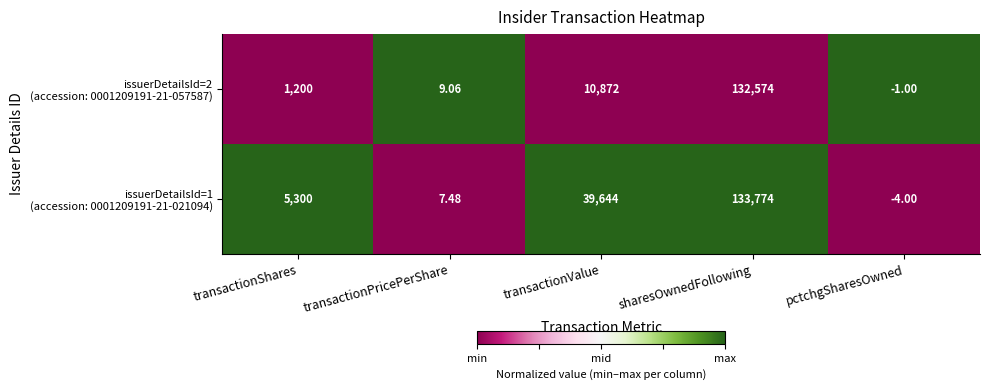

At which category is the sum across all series the highest?

sharesOwnedFollowing